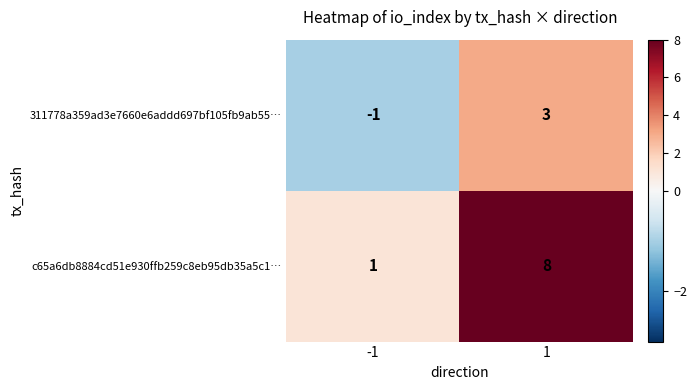

The value of c65a6db8884cd51e930ffb259c8eb95db35a5c1… at 1 is 8. True or false?

True